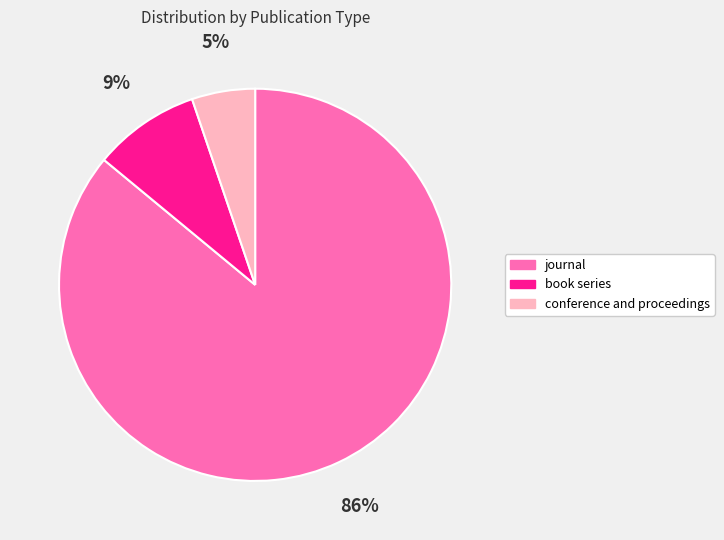

Is it true that journal is 86% of the pie?

True